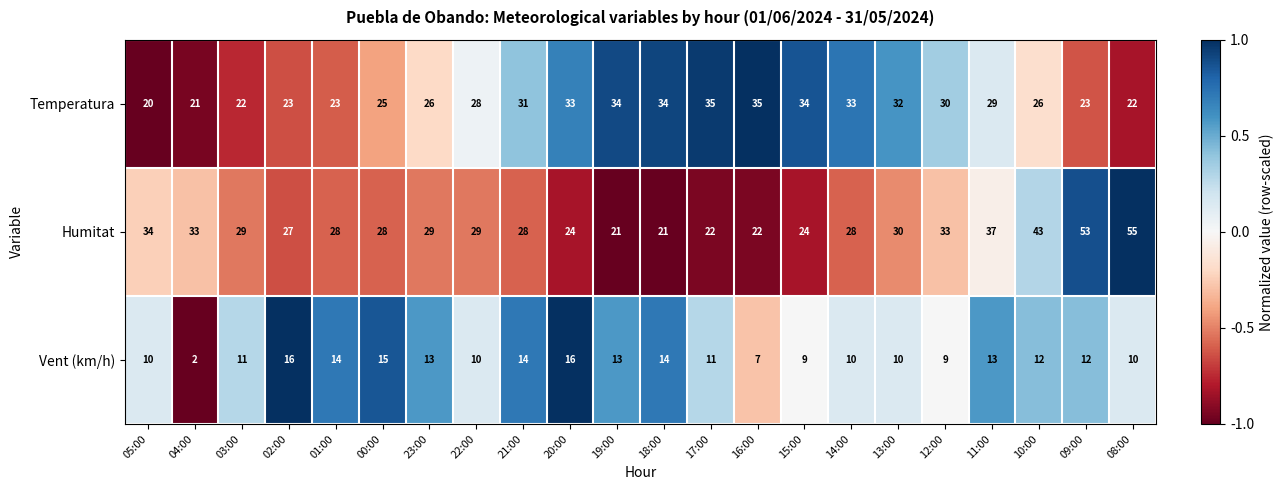

How many data points in Humitat are less than 29?

11